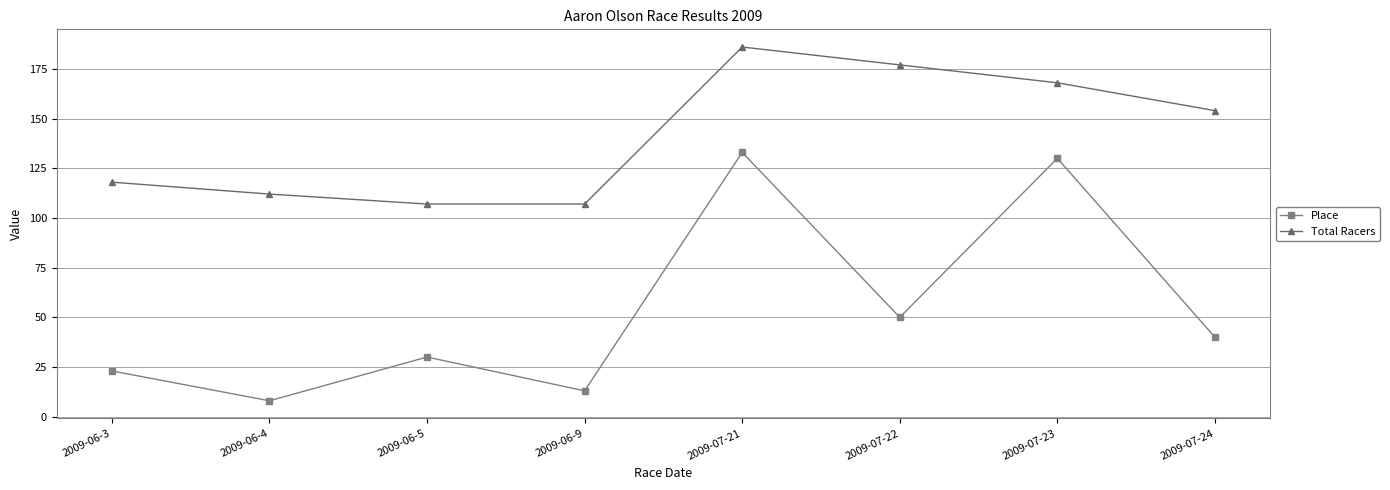

List the series in order of their peak value, highest first.

Total Racers, Place